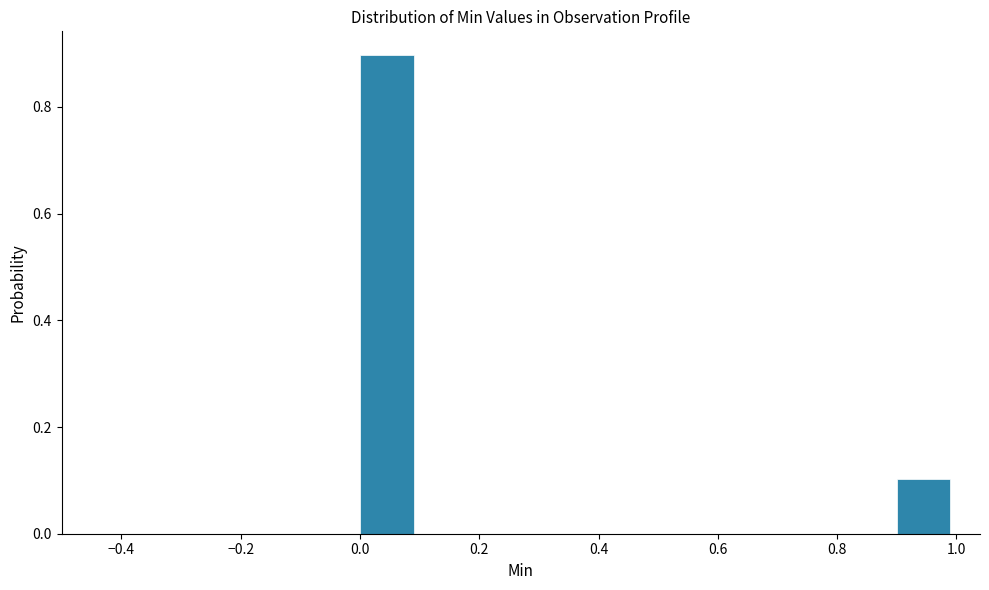

How tall is the bar that spans 0.9 to 1.0 on the x-axis? The values are not printed on the chart, so give them approximately, as read against the axis.

0.1